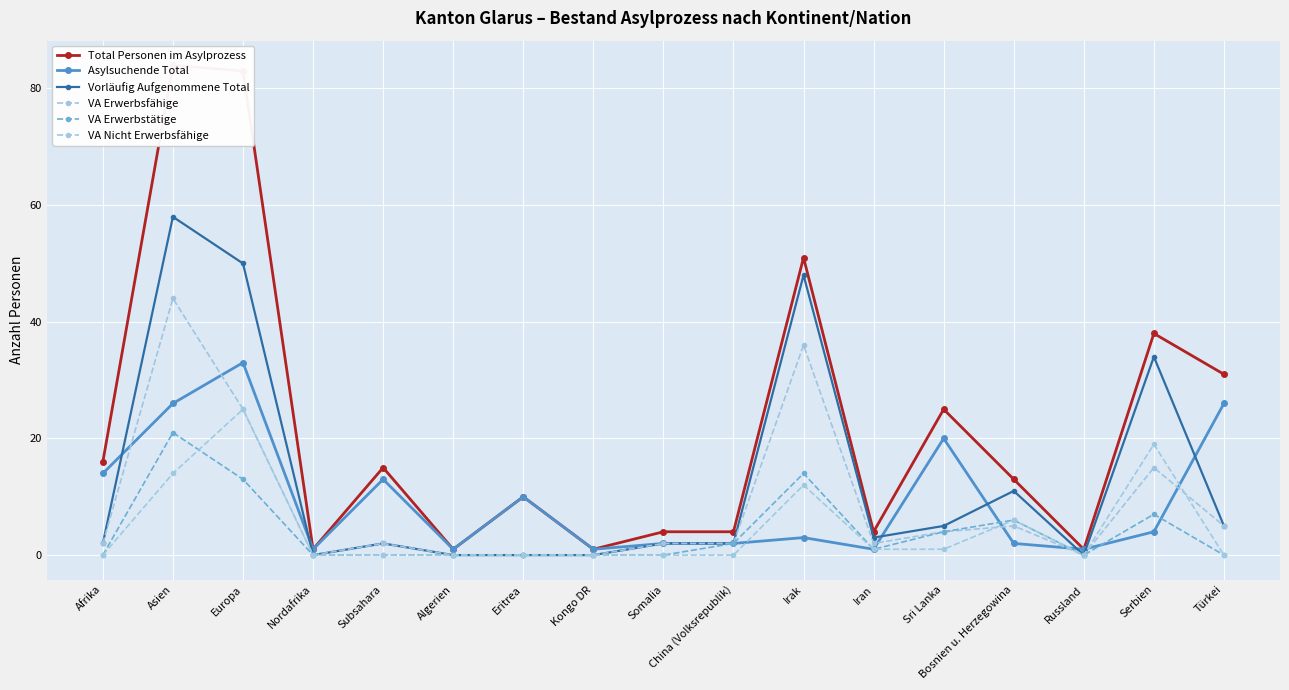

Rank the series at Eritrea from lowest to highest value.

Vorläufig Aufgenommene Total, VA Erwerbsfähige, VA Erwerbstätige, VA Nicht Erwerbsfähige, Total Personen im Asylprozess, Asylsuchende Total